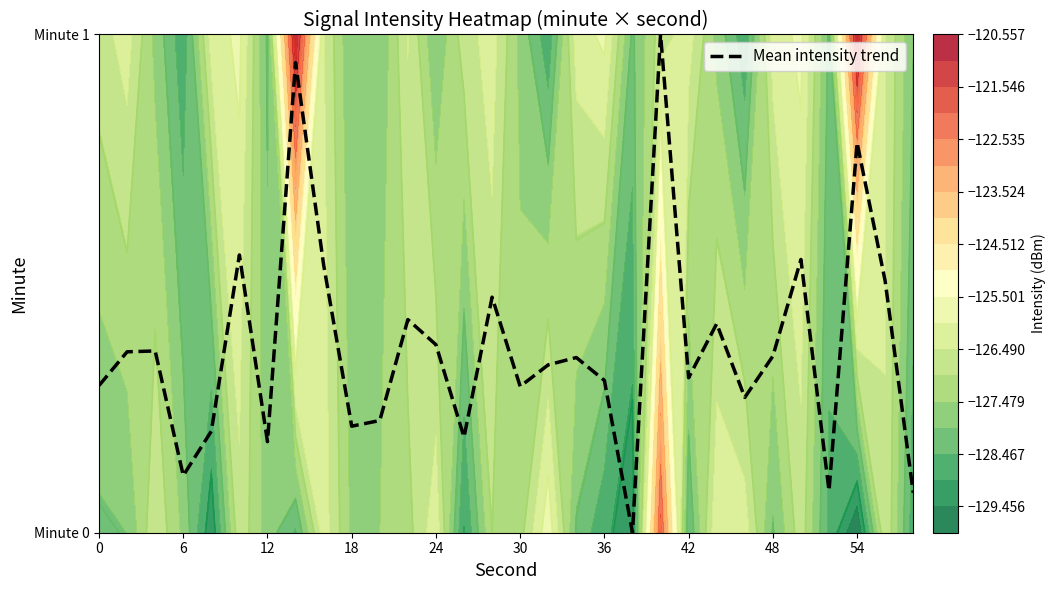

Is it true that the value at 12 is 0.3?

False